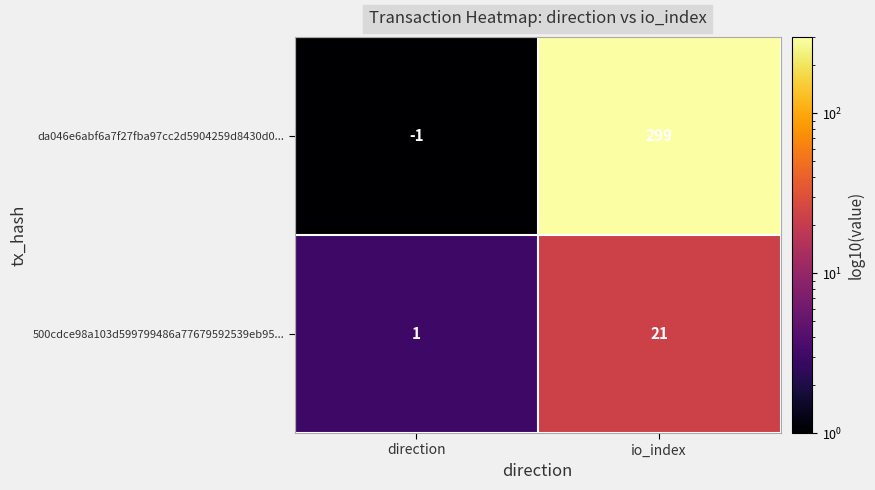

What is the sum of all da046e6abf6a7f27fba97cc2d5904259d8430d0... values?

298